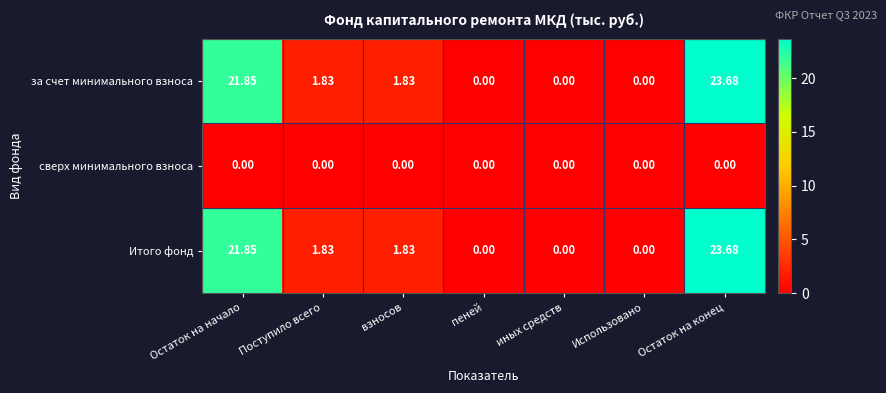

At which label does за счет минимального взноса first exceed 1?

Остаток на начало